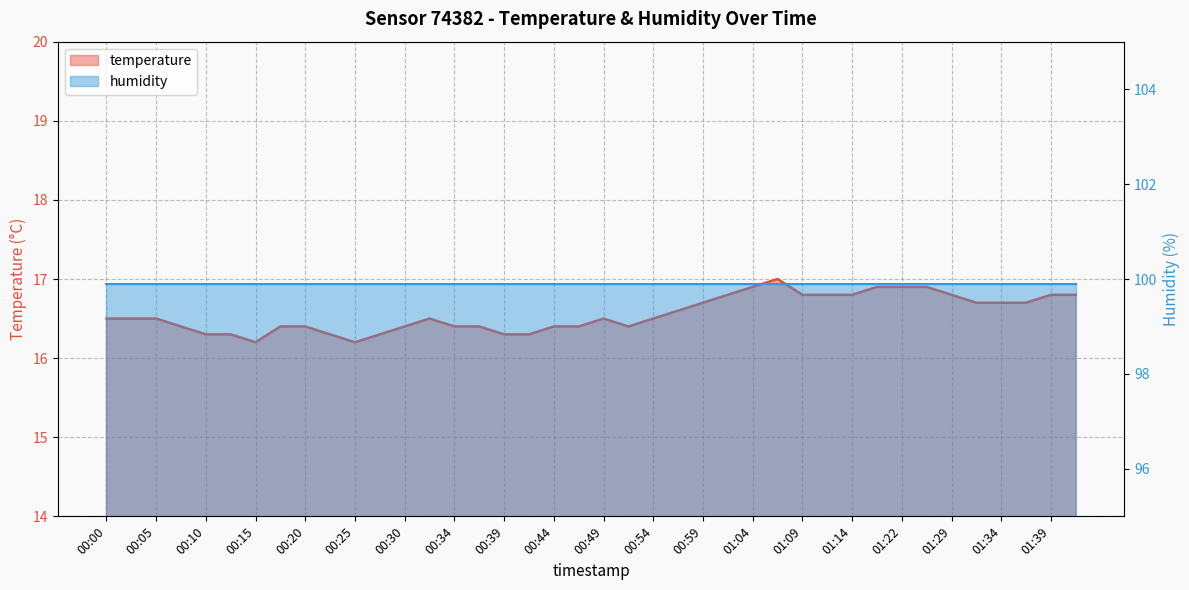

Does the chart display data point markers on the line(s)?

No